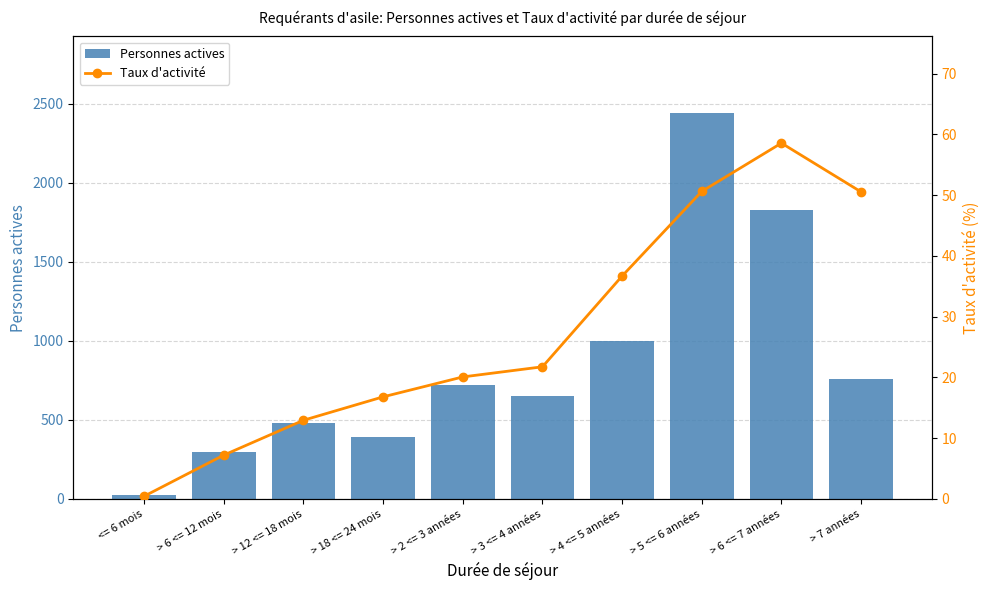

Rank the series by their maximum value, from highest to lowest.

Personnes actives, Taux d'activité